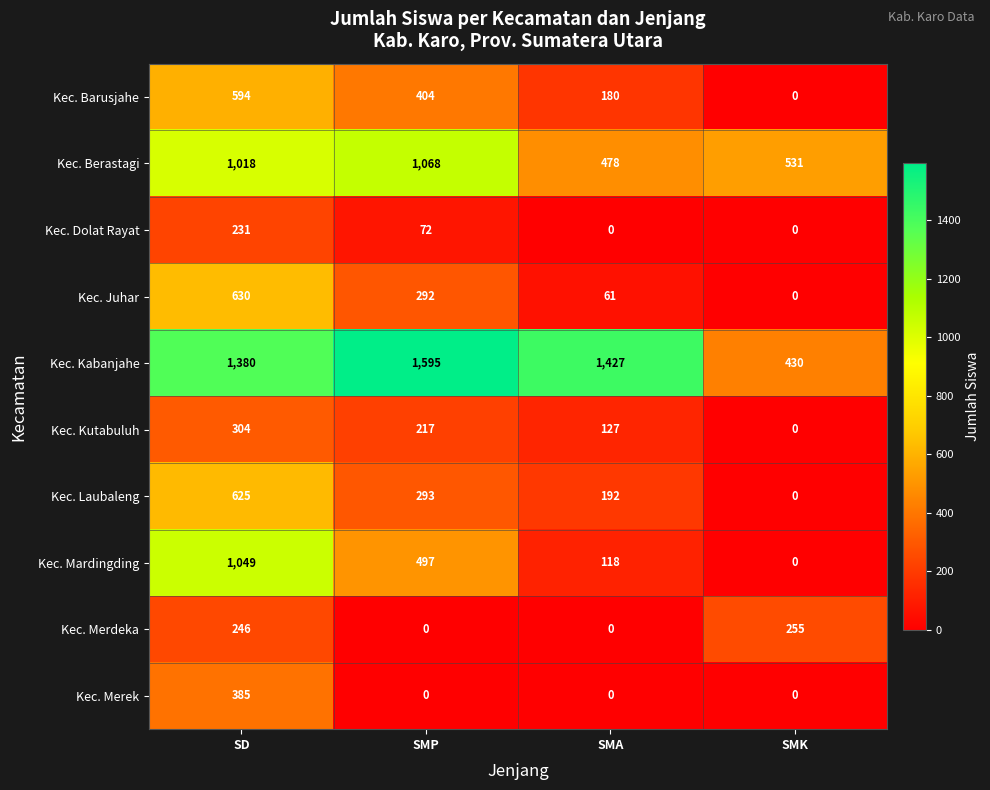

Which series has the largest range (max minus min)?

Kec. Kabanjahe